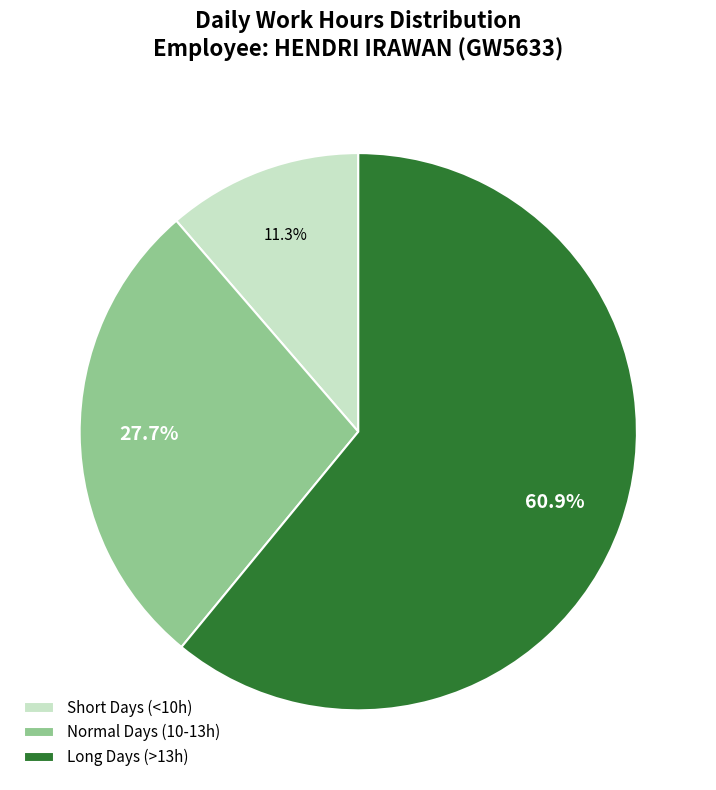

Is the sum of Long Days (>13h) and Normal Days (10-13h) greater than half?

Yes